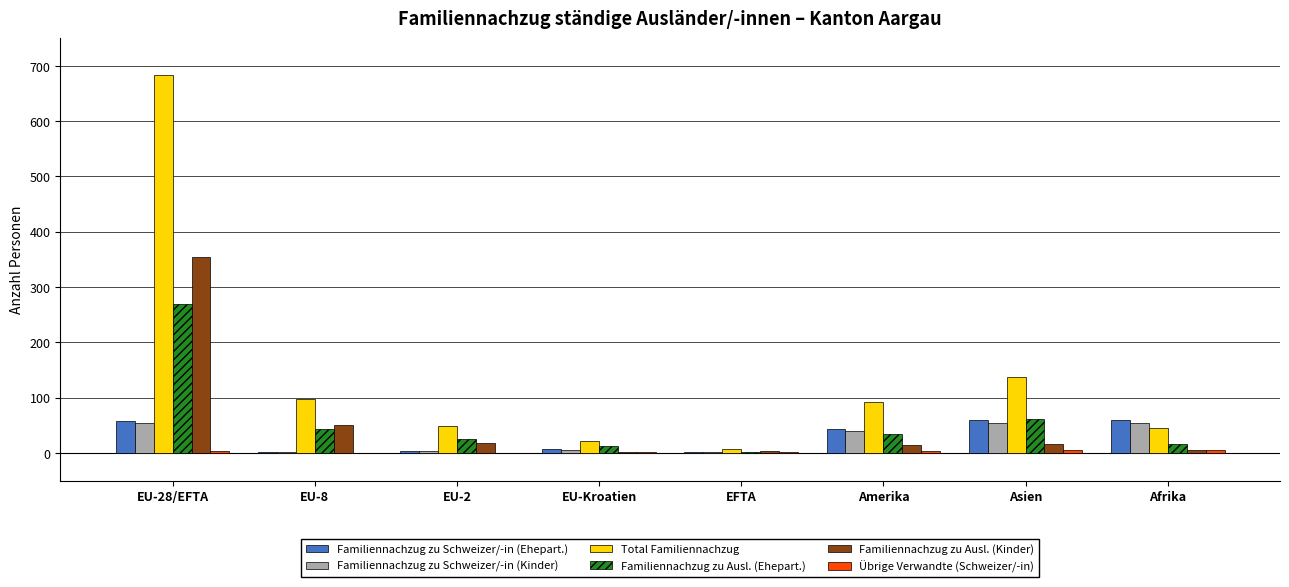

At which category is the sum across all series the highest?

EU-28/EFTA